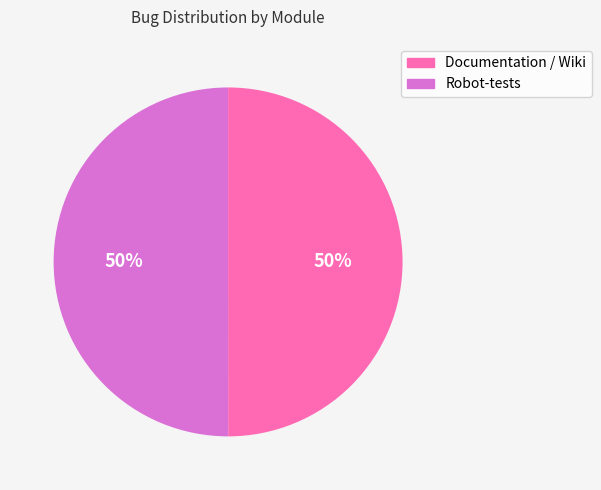

Approximately how many times larger is the value at Robot-tests compared to Documentation / Wiki?

1.0